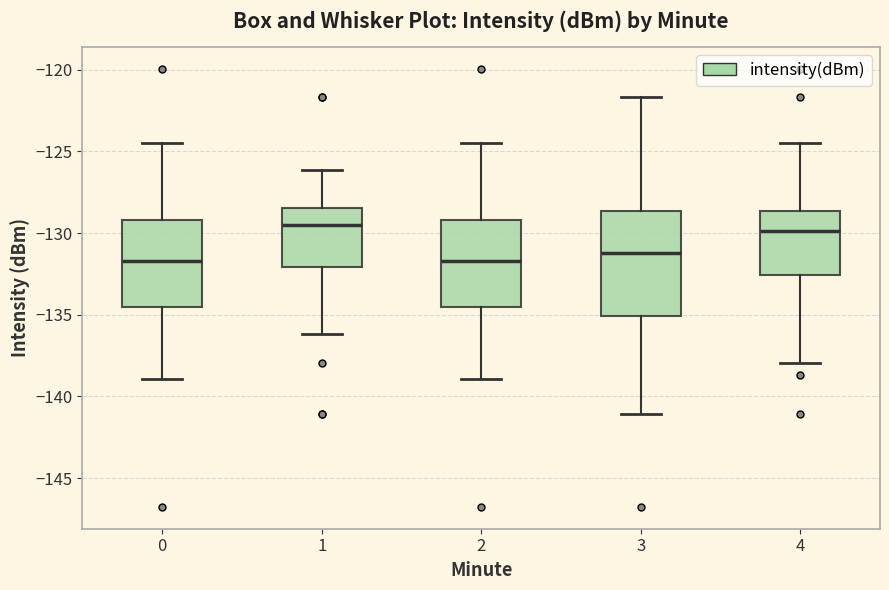

Reading left to right, transcribe this box plot: for each box, give where its median line is, the range the box spans, and where its two whiskers end, as read against the y-axis. The values are not printed on the chart, so give them approximately, as read against the axis.

0: median -131.5, box -134.5 to -129.0, whiskers -139.0 to -124.5
1: median -129.5, box -132.0 to -128.5, whiskers -136.0 to -126.0
2: median -131.5, box -134.5 to -129.0, whiskers -139.0 to -124.5
3: median -131.0, box -135.0 to -128.5, whiskers -141.0 to -121.5
4: median -130.0, box -132.5 to -128.5, whiskers -138.0 to -124.5